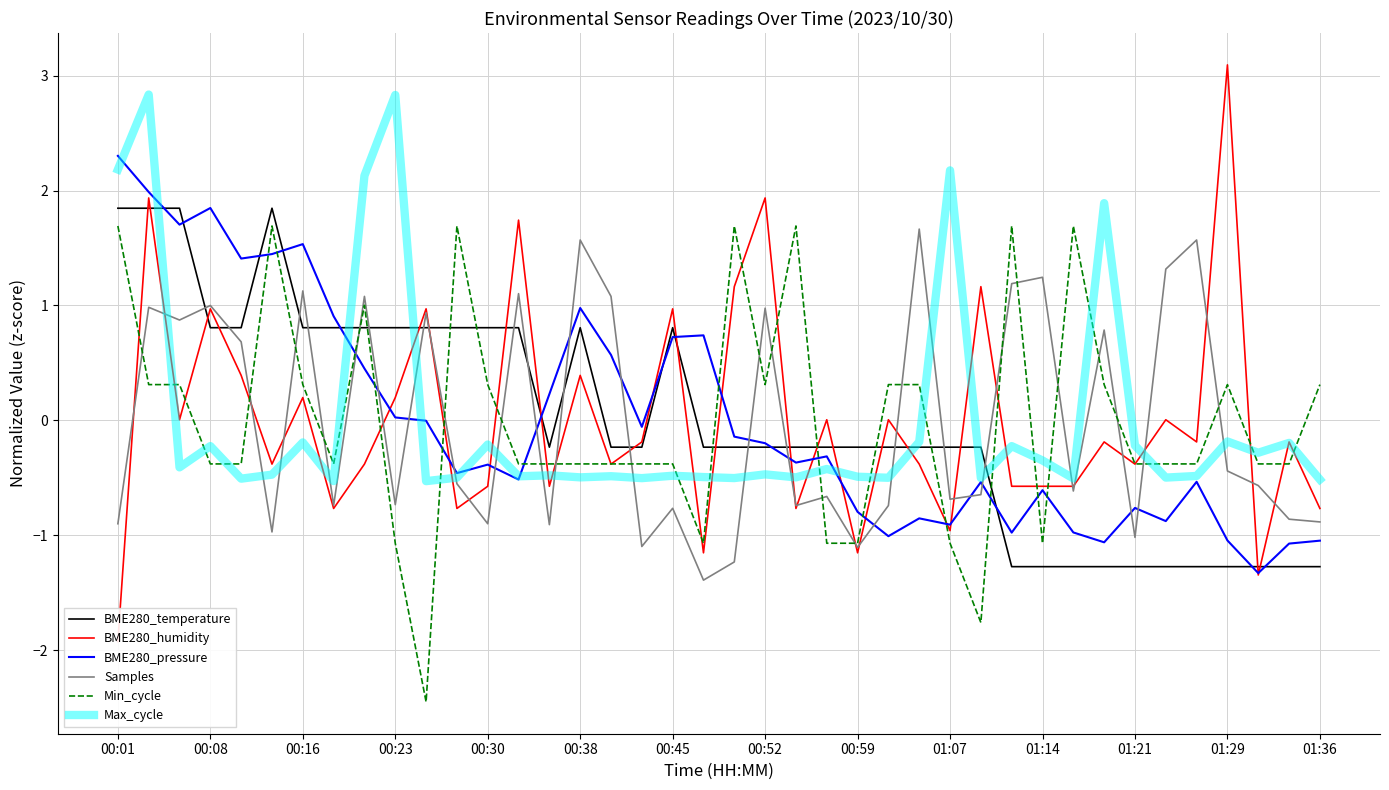

At how many categories does at least one series exceed -1?

40